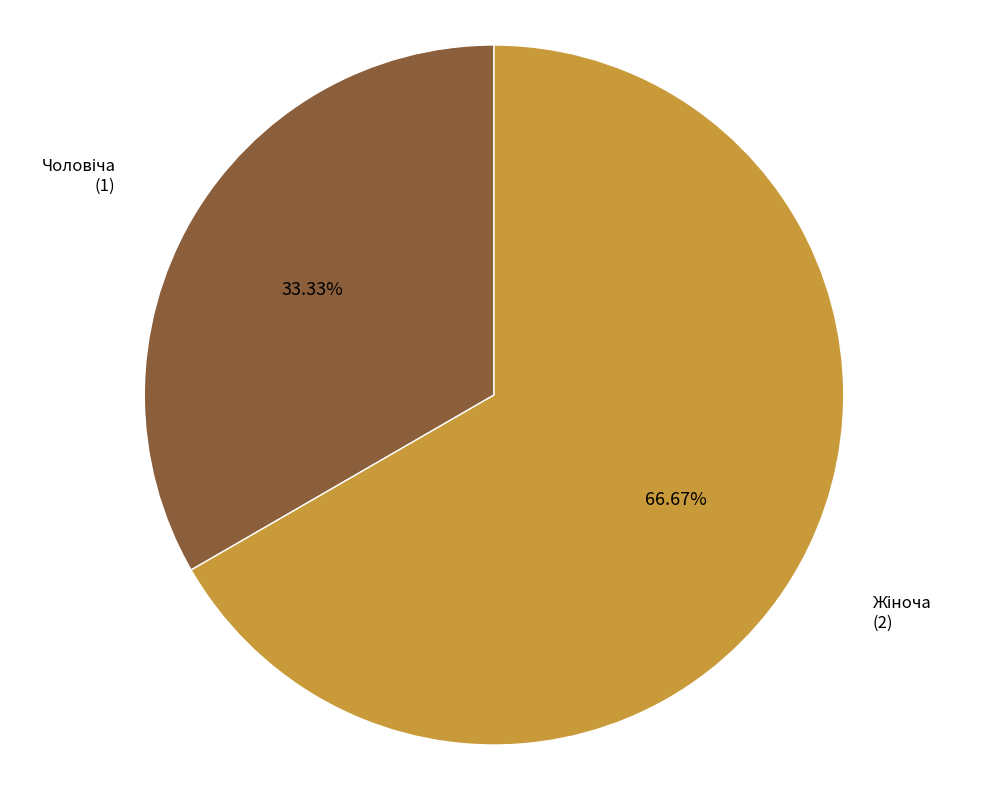

To the nearest percent, what is the difference between the largest and smallest slice percentages?

33%